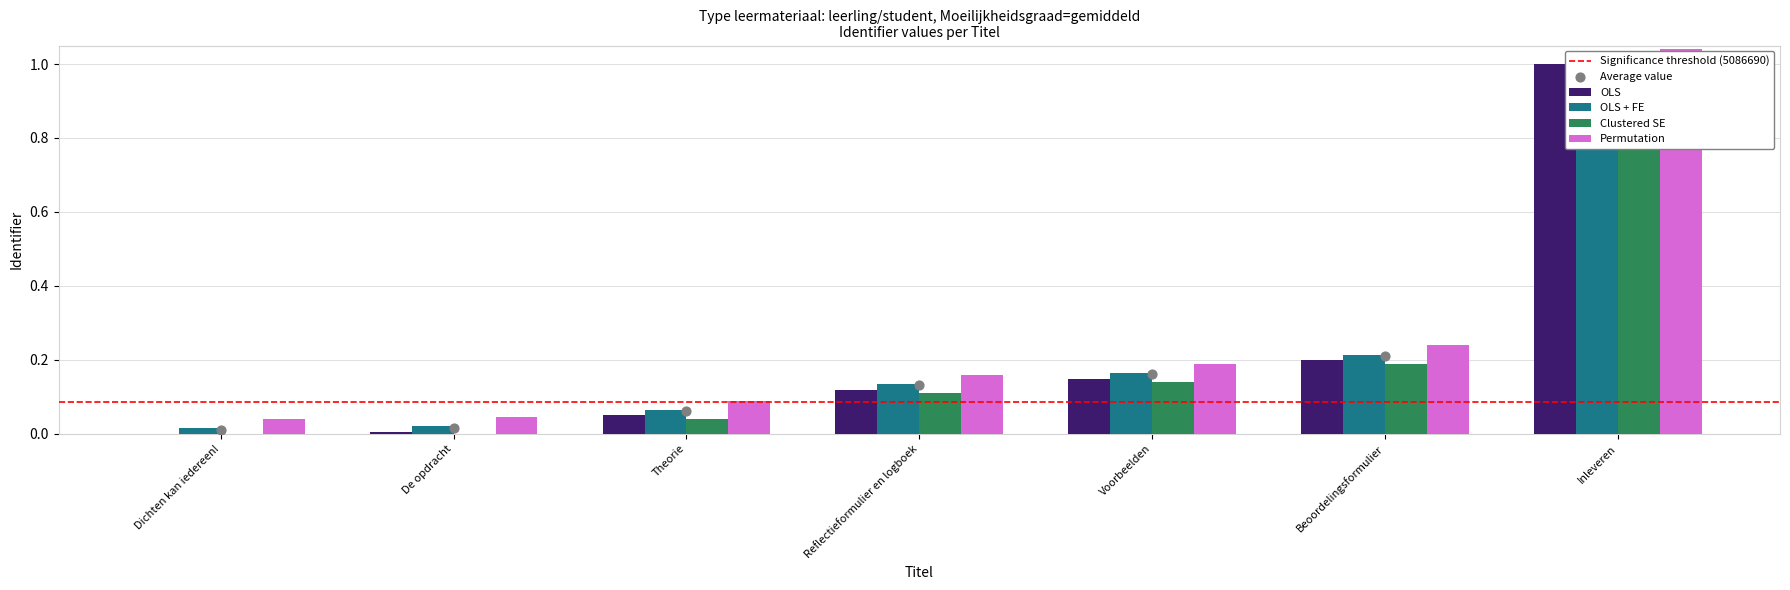

Which series has the largest total across all categories?

Permutation